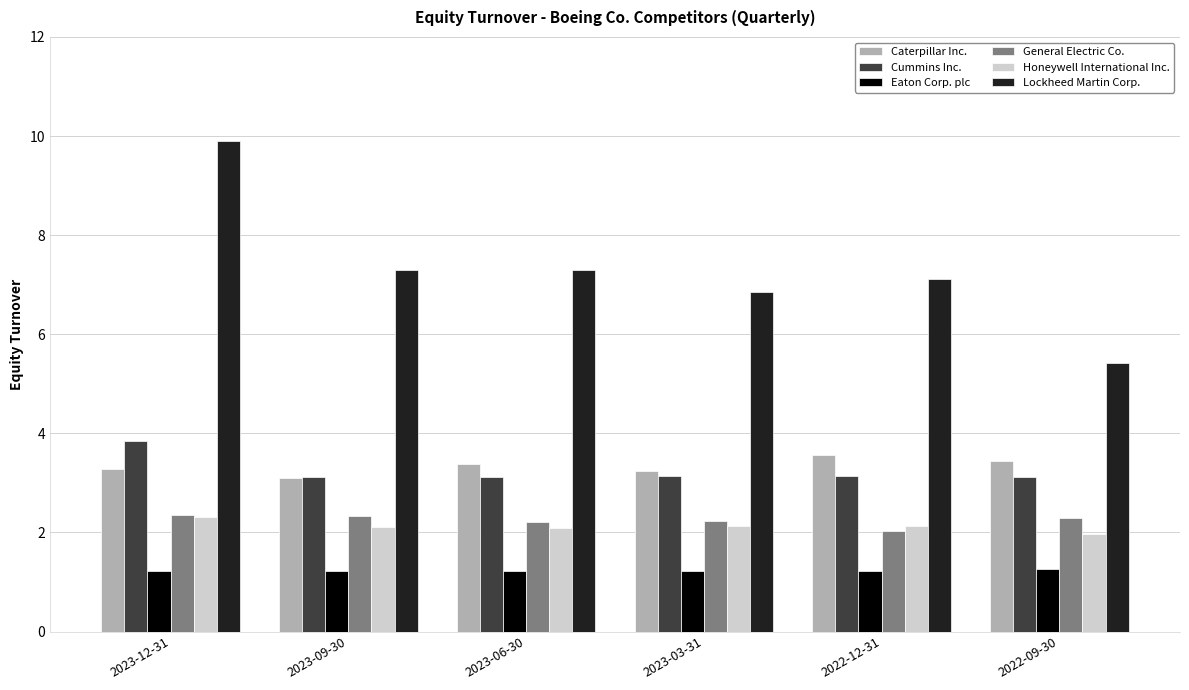

Count the Caterpillar Inc. values in the range 3 to 4.

6